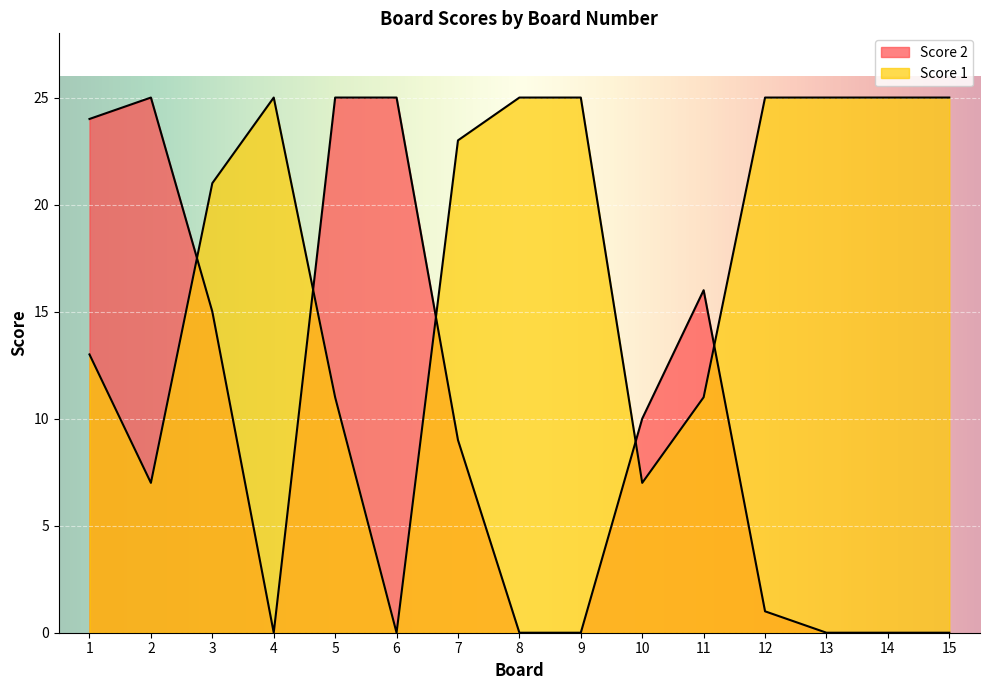

What is the value of the Score 2 point at the 3rd from the left?

15